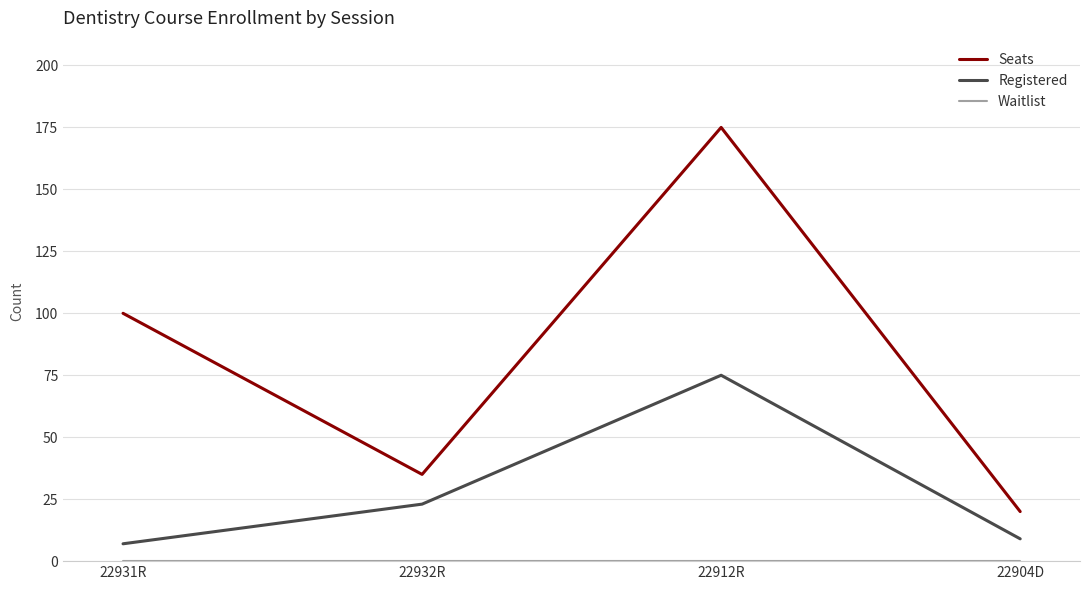

At which category is the sum across all series the highest?

22912R